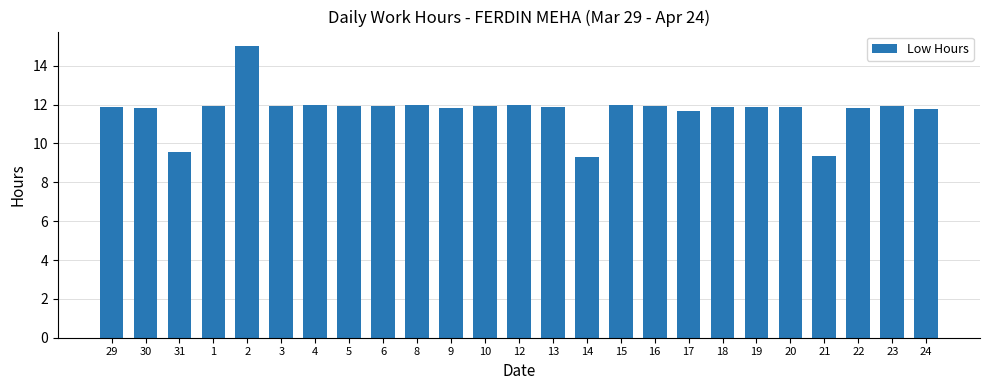

Where does the data first go above 11?

29